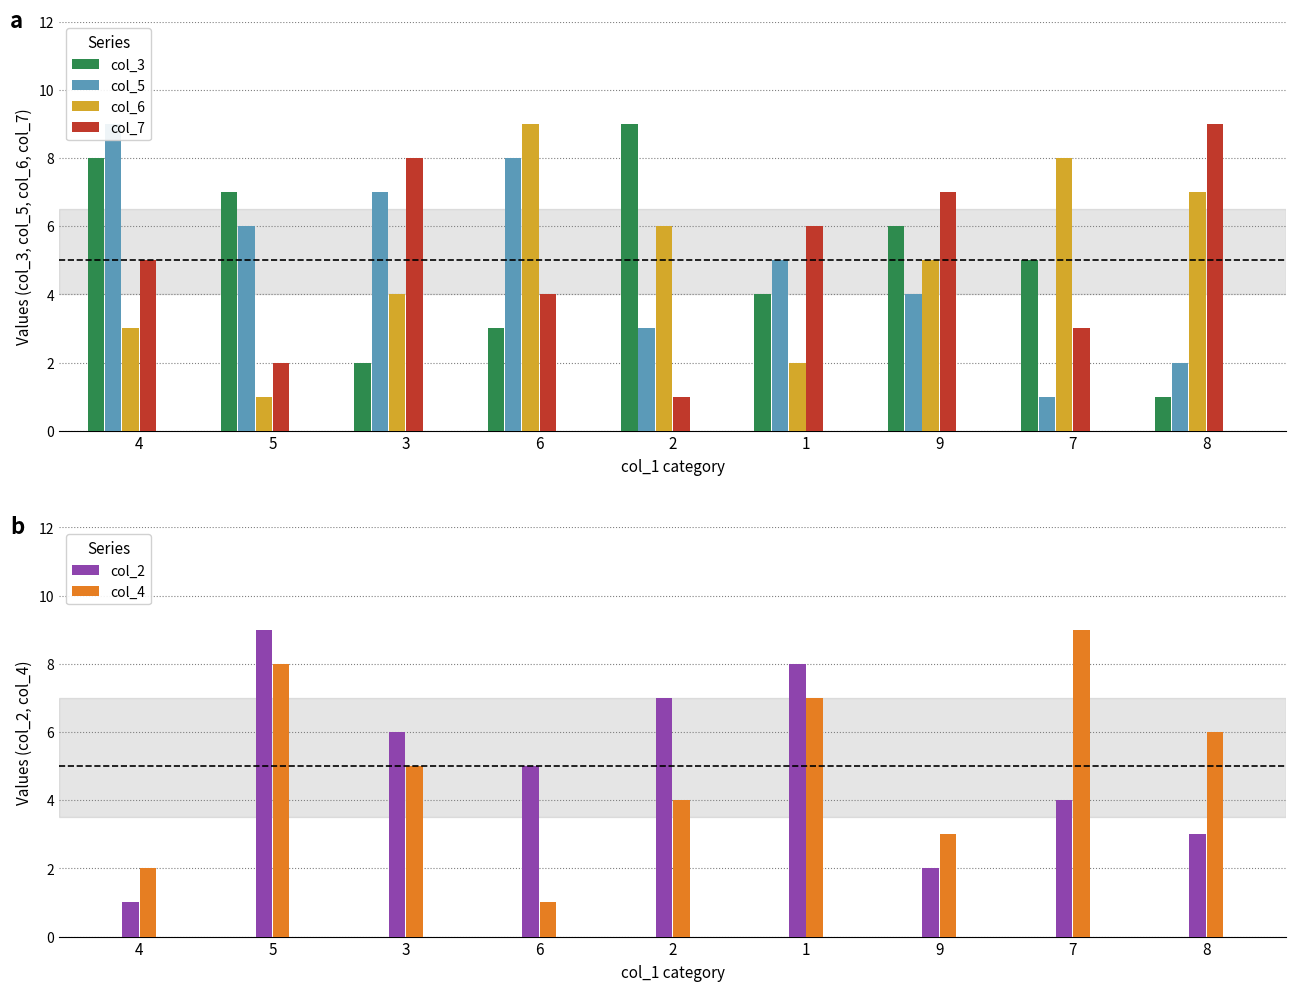

At how many categories does at least one series exceed 1?

9